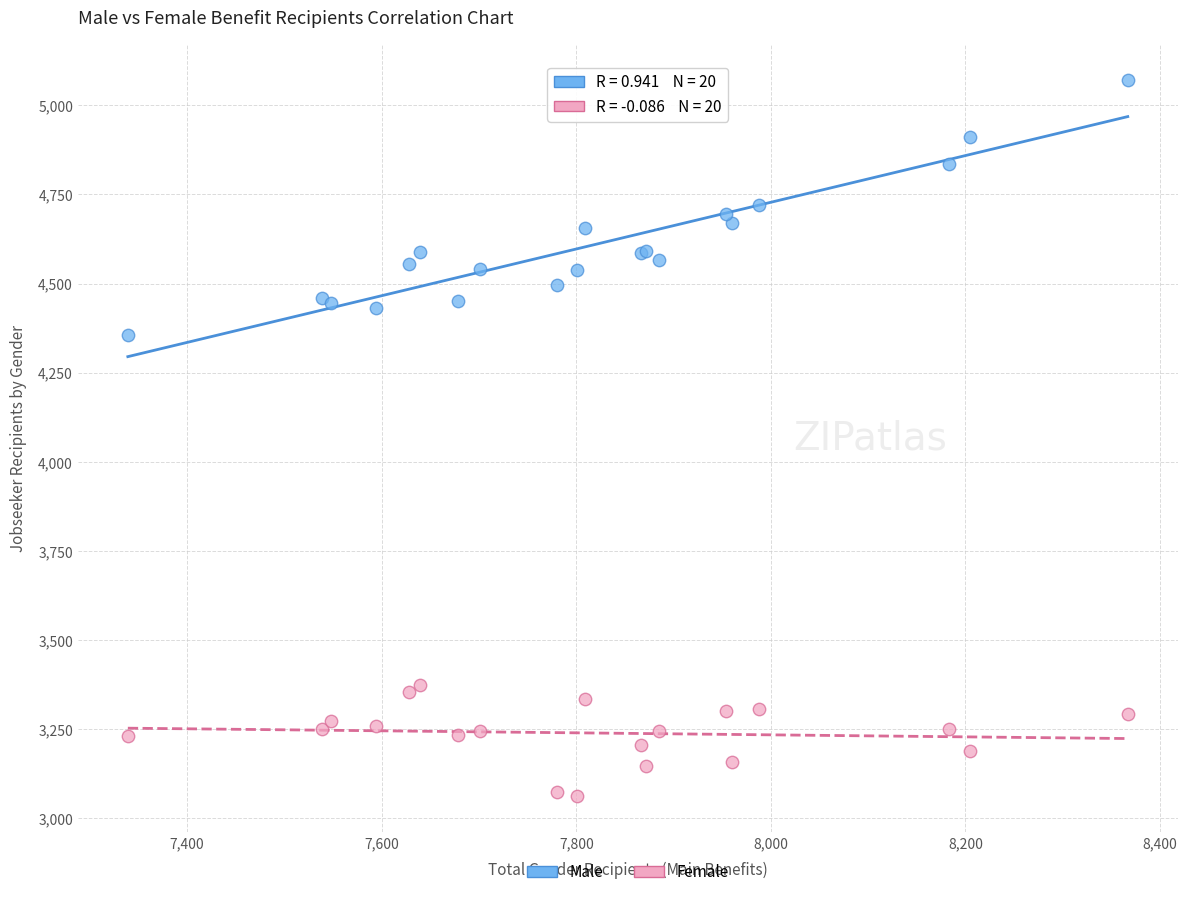

Across all series, what Y value is closest to 4067?

4356